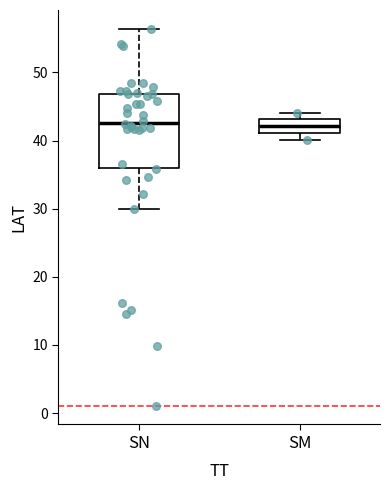

Which box is the tallest, from its lower edge to its upper edge?

SN